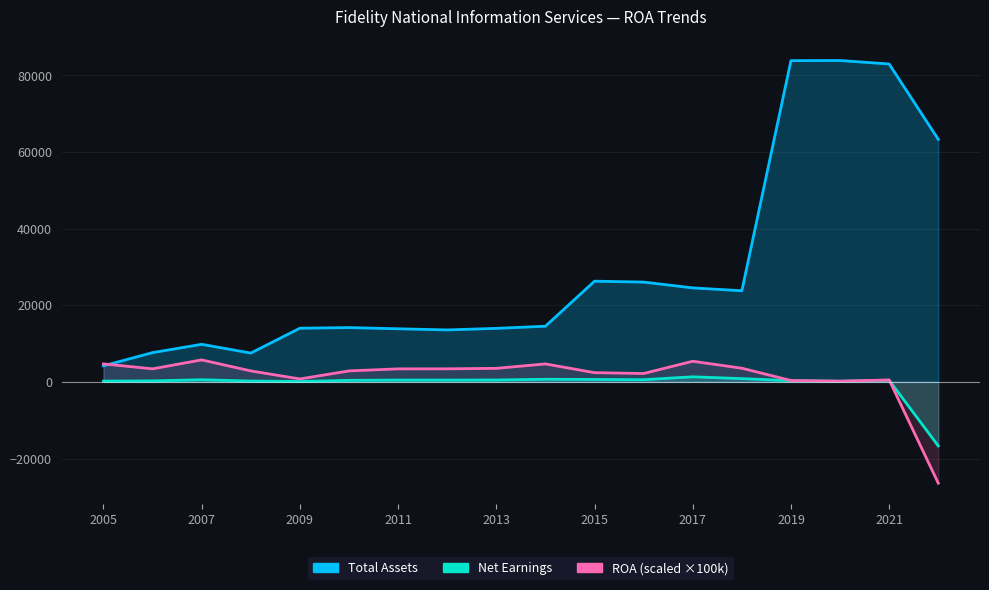

Reading left to right, list all the values displayed in this chart.

ROA: 2022=-0.3	2021=0.0	2020=0.0	2019=0.0	2018=0.0	2017=0.1	2016=0.0	2015=0.0	2014=0.0	2013=0.0	2012=0.0	2011=0.0	2010=0.0	2009=0.0	2008=0.0	2007=0.1	2006=0.0	2005=0.0
Net Earnings: 2022=-16720.0	2021=417.0	2020=158.0	2019=298.0	2018=846.0	2017=1319.0	2016=568.0	2015=632.0	2014=679.0	2013=493.0	2012=461.0	2011=470.0	2010=405.0	2009=106.0	2008=215.0	2007=561.0	2006=259.0	2005=197.0
Total Assets: 2022=63278.0	2021=82931.0	2020=83842.0	2019=83806.0	2018=23770.0	2017=24517.0	2016=26031.0	2015=26269.0	2014=14521.0	2013=13960.0	2012=13550.0	2011=13848.0	2010=14162.0	2009=13998.0	2008=7514.0	2007=9795.0	2006=7631.0	2005=4189.0